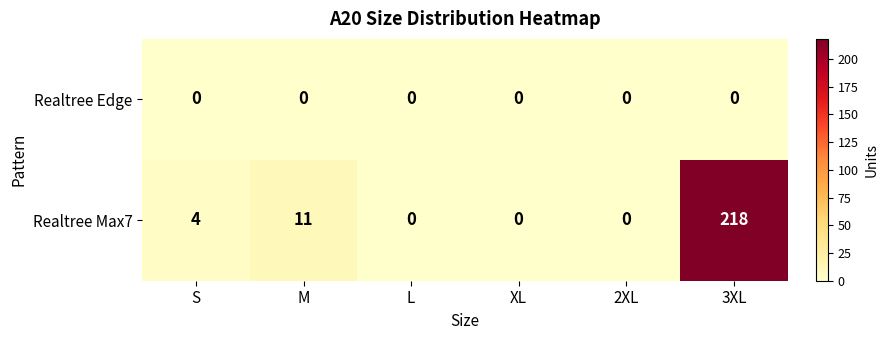

Rank the series by their average value, from lowest to highest.

Realtree Edge, Realtree Max7